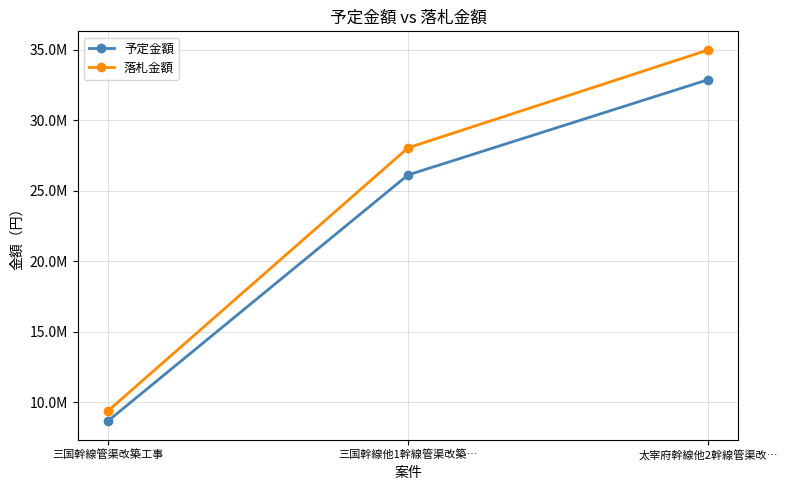

Does the chart have visible grid lines?

Yes